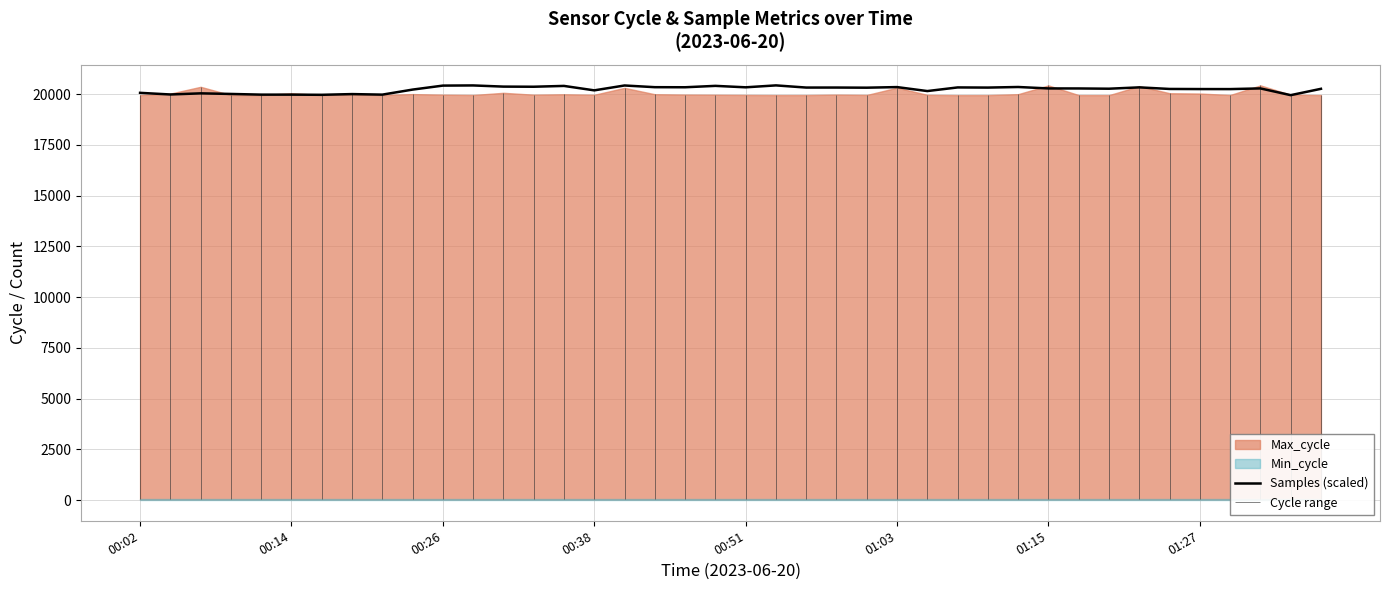

Is it true that the value at 16 is 20429.4?

True